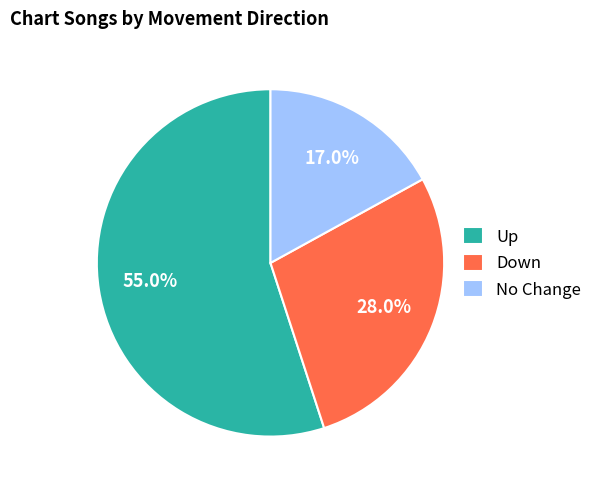

Rank the categories by value from lowest to highest.

No Change, Down, Up